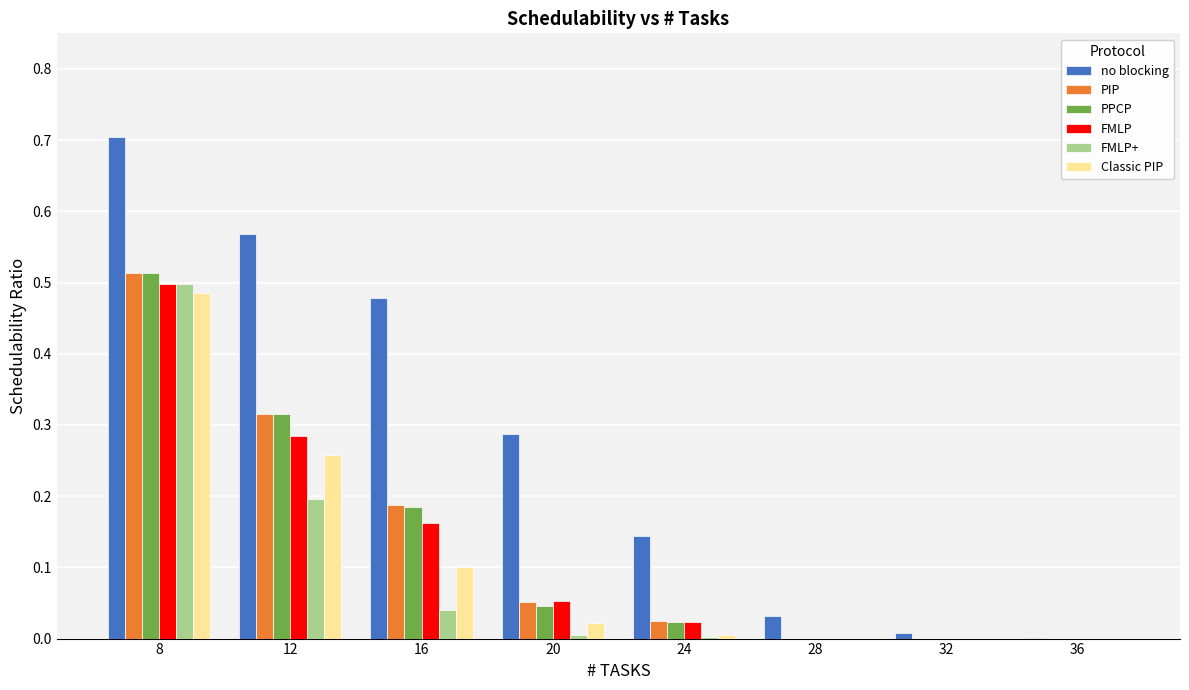

The value of PIP at 28 is -0.3. True or false?

False